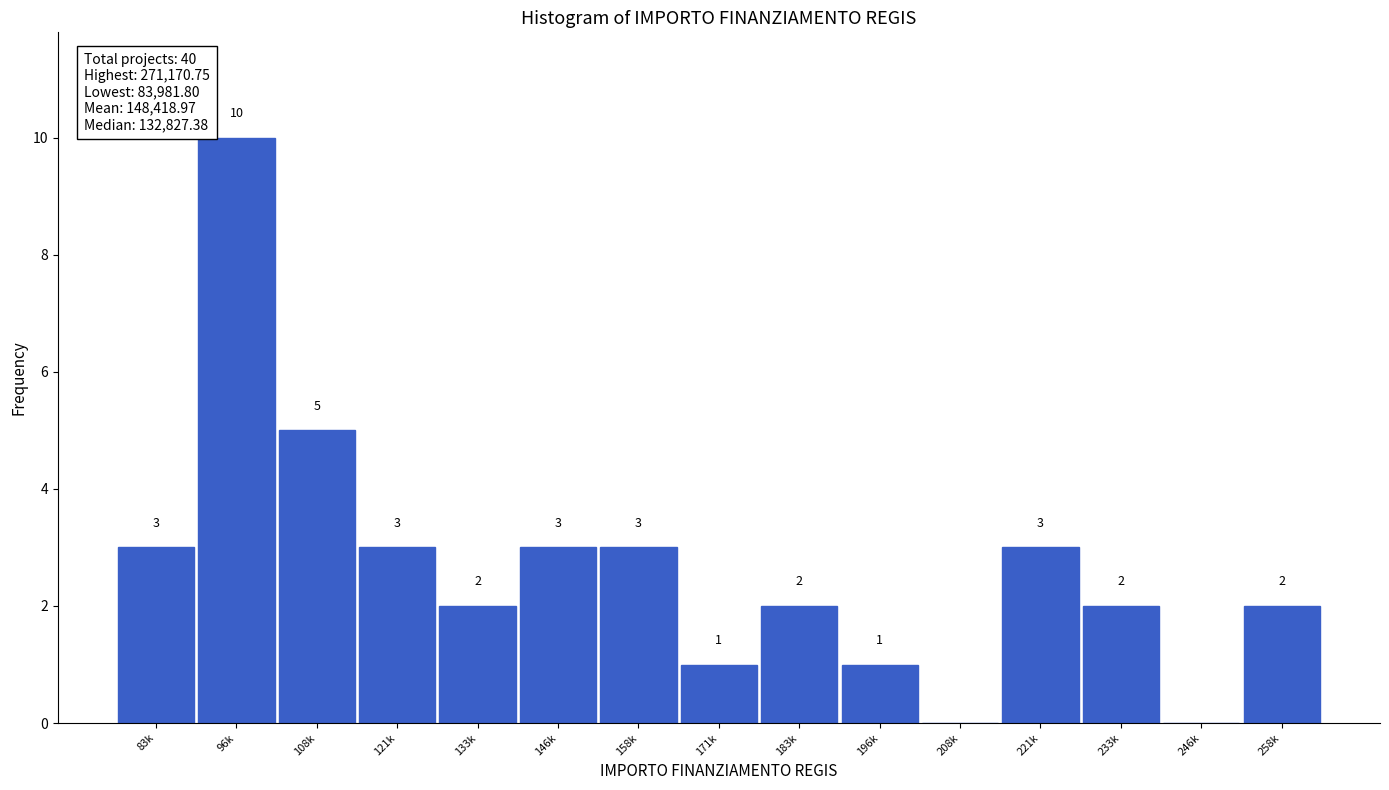

Reading left to right, extract all data points from this chart.

83k=3	96k=10	108k=5	121k=3	133k=2	146k=3	158k=3	171k=1	183k=2	196k=1	208k=0	221k=3	233k=2	246k=0	258k=2